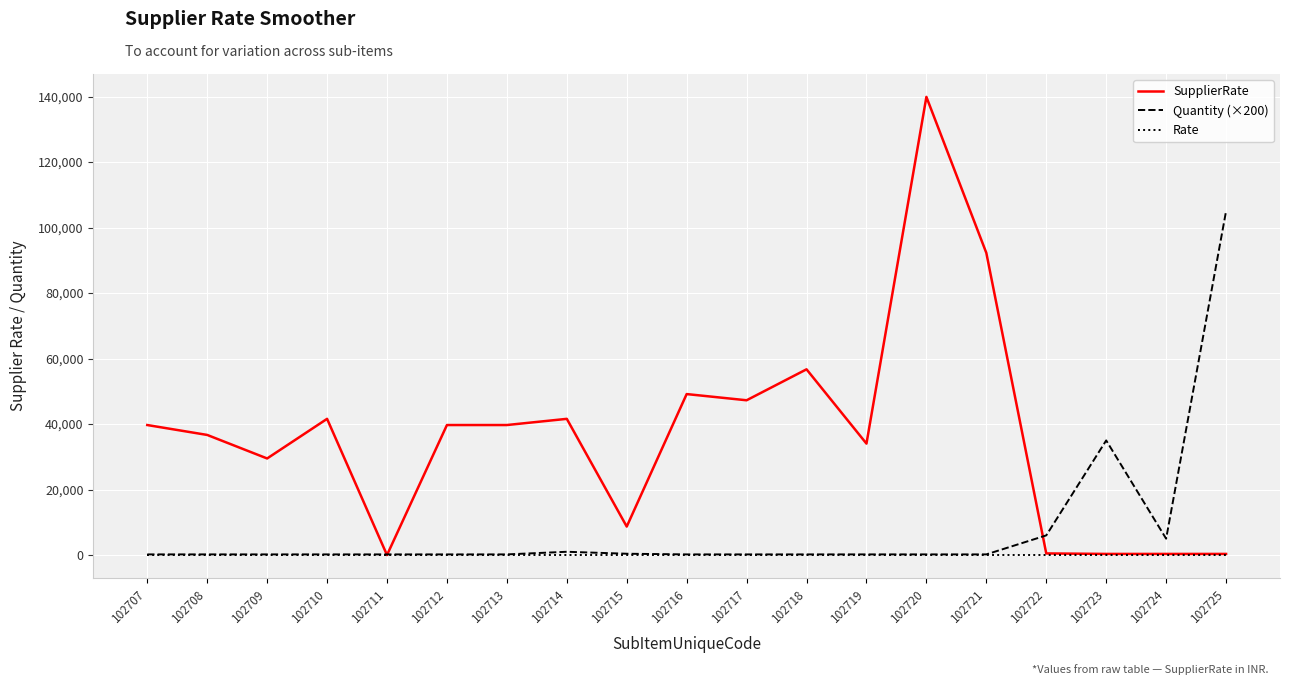

True or false: SupplierRate has a value of -60232.3 at 102711.

False